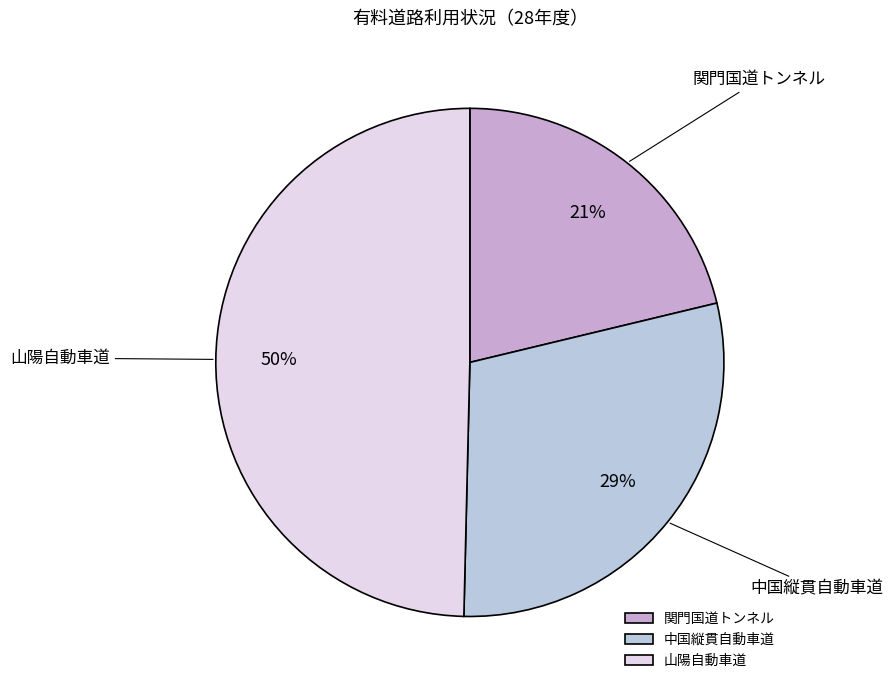

What percentage is the 関門国道トンネル slice, to the nearest percent?

21%